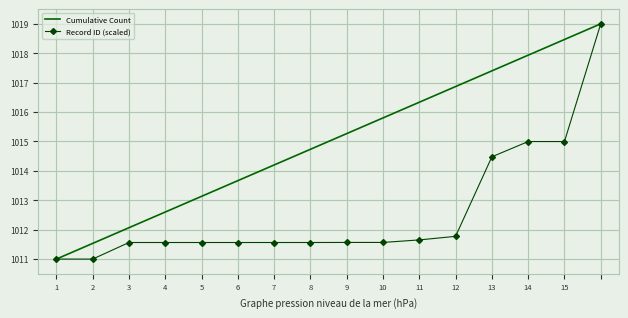

Rank the series by their average value, from highest to lowest.

Cumulative Count, Record ID (scaled)